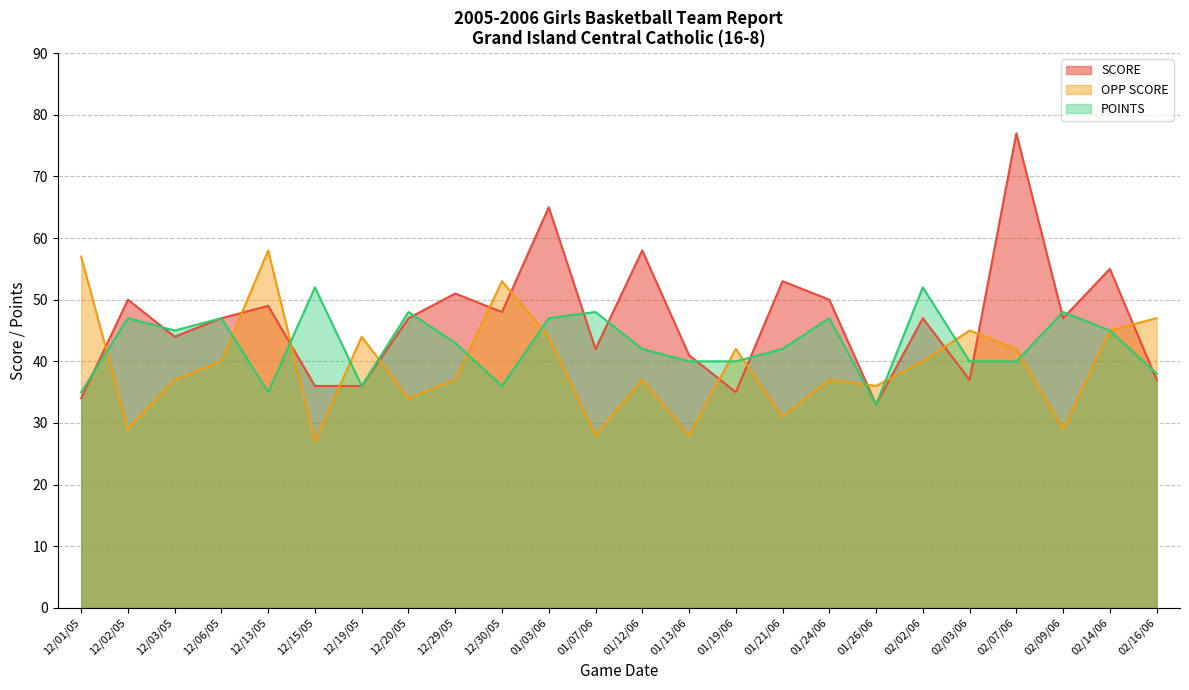

How many lines are shown in the chart?

3